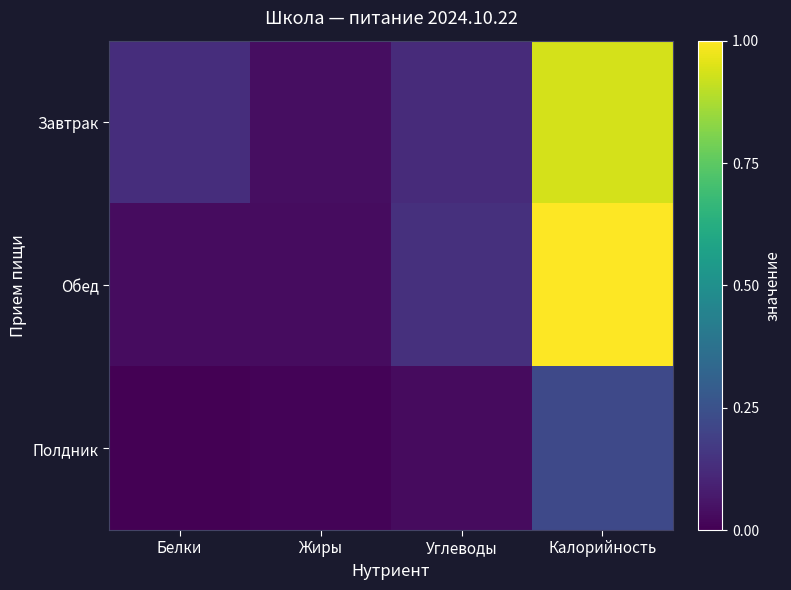

Which series has the largest total across all categories?

Завтрак